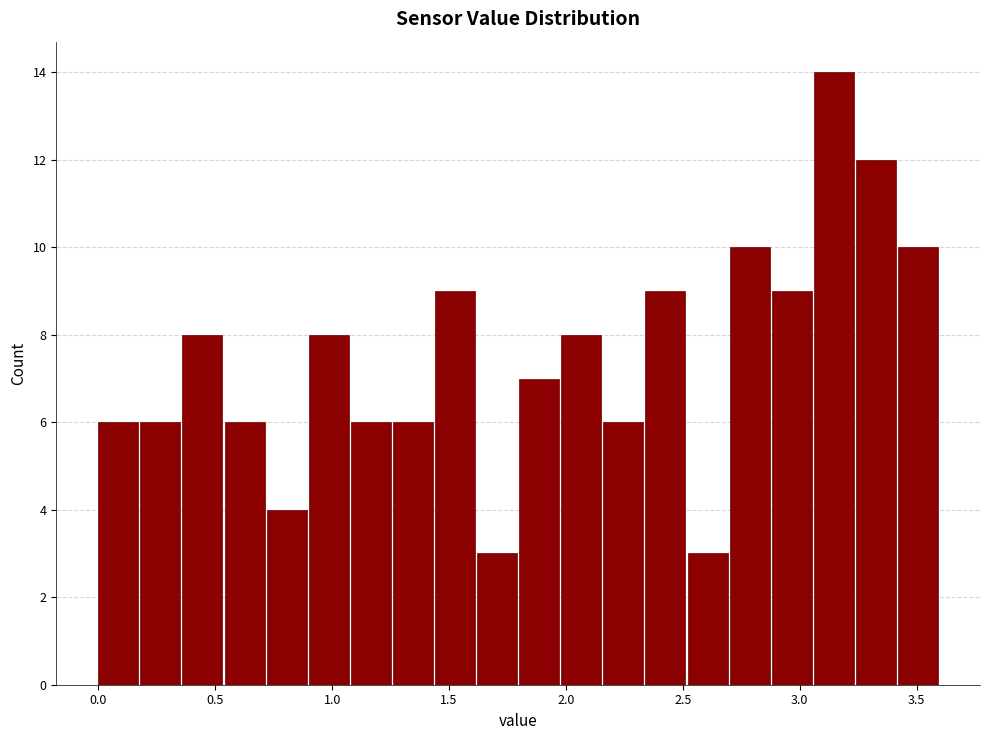

Read against the x-axis, roughly where is the centre of the tallest bar?

3.15